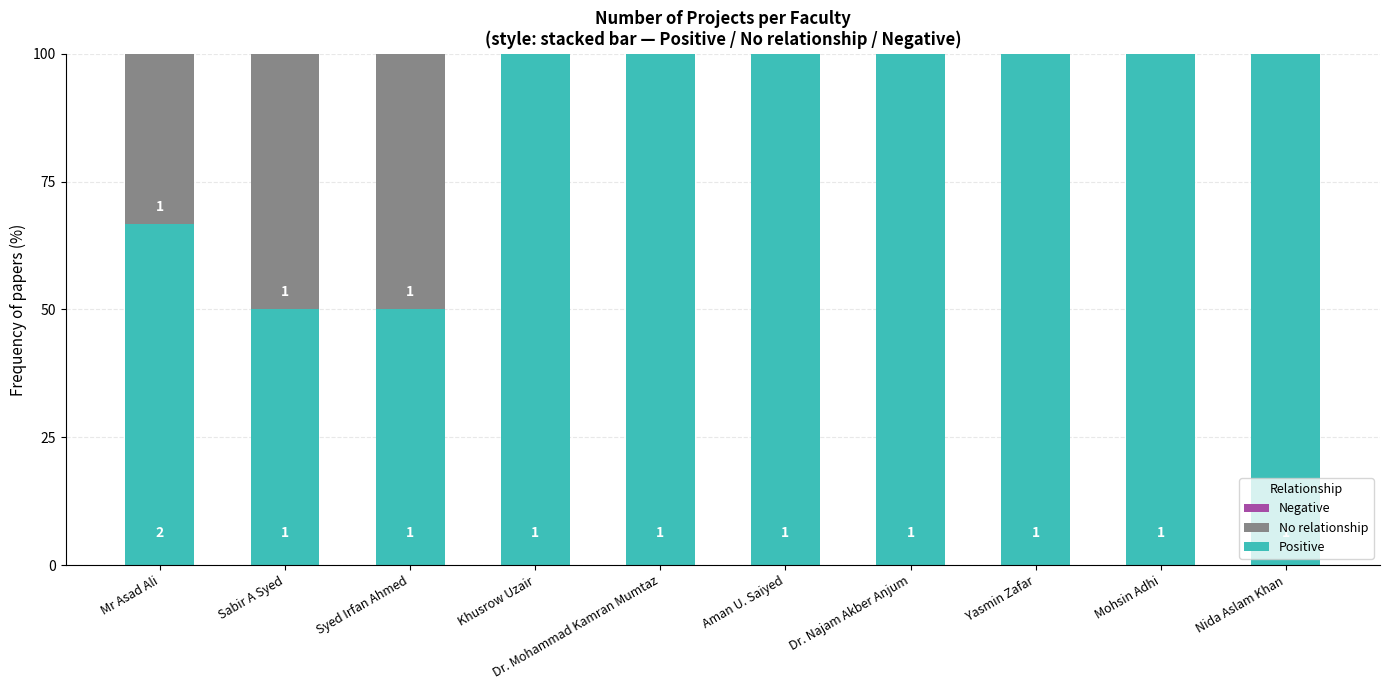

Are the bars horizontal?

No